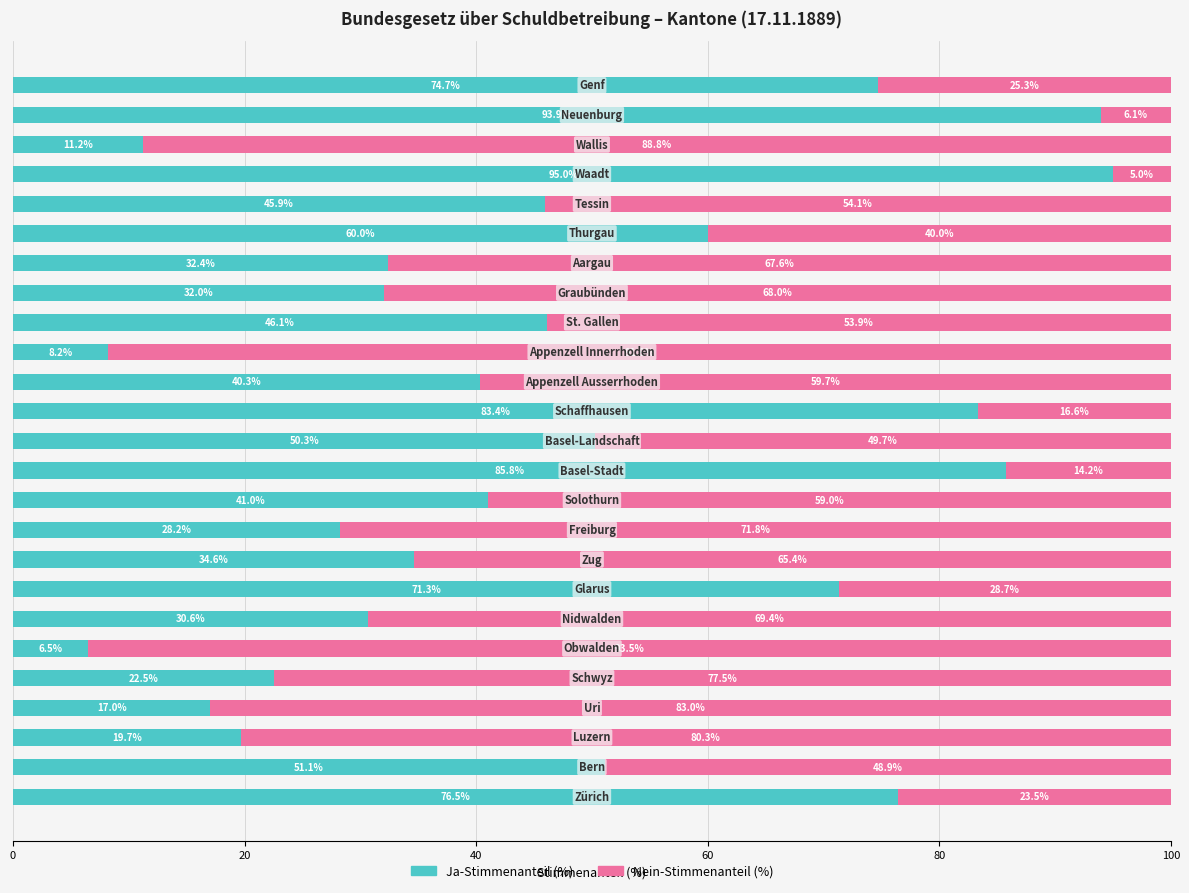

What is the minimum value for Ja-Stimmenanteil (%)?

6.5